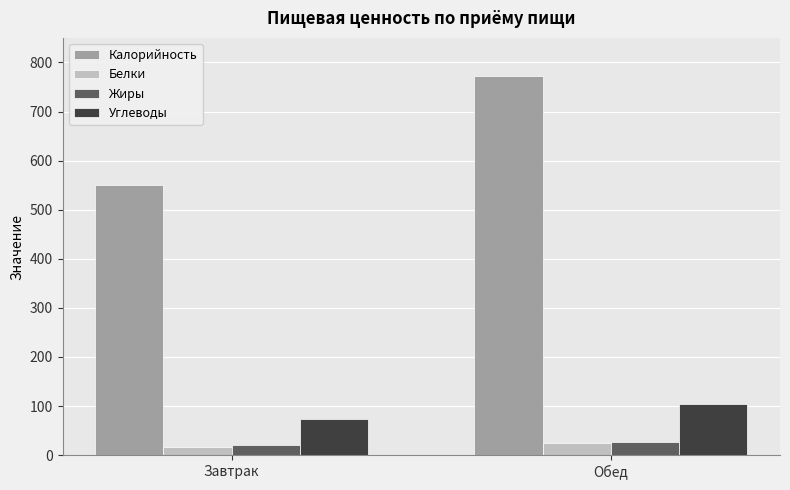

Rank the categories by Калорийность value from lowest to highest.

Завтрак, Обед